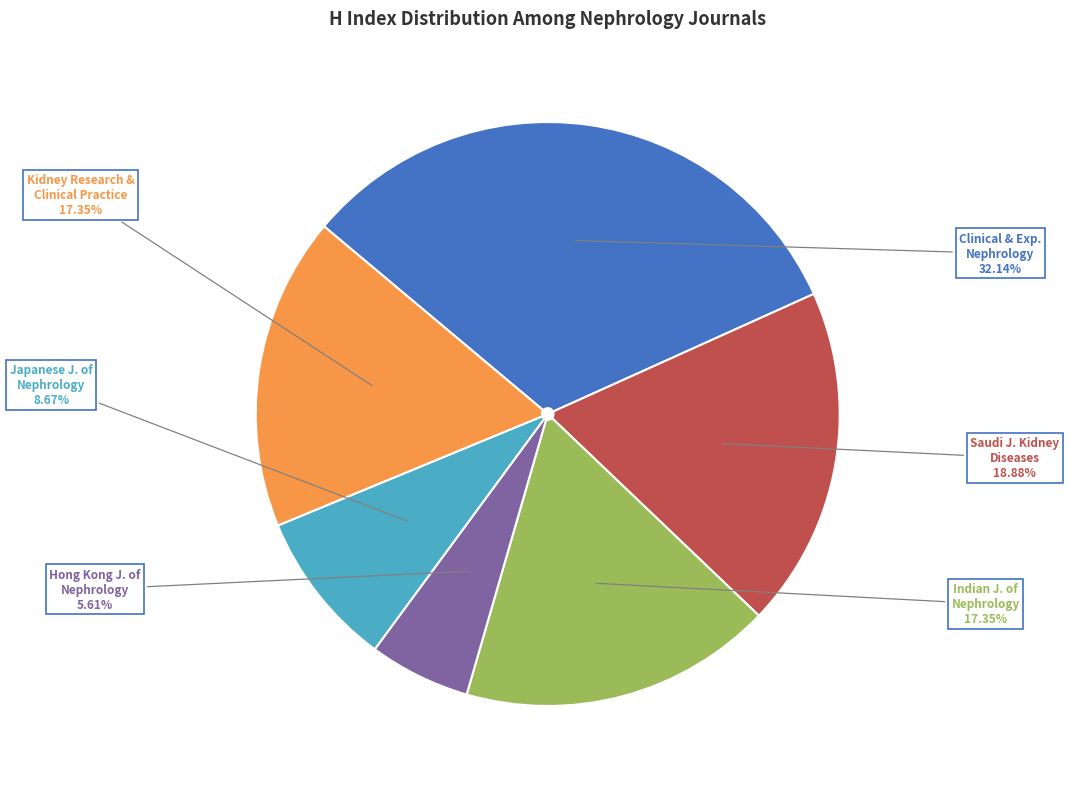

Is there any slice that represents more than half of the pie?

No